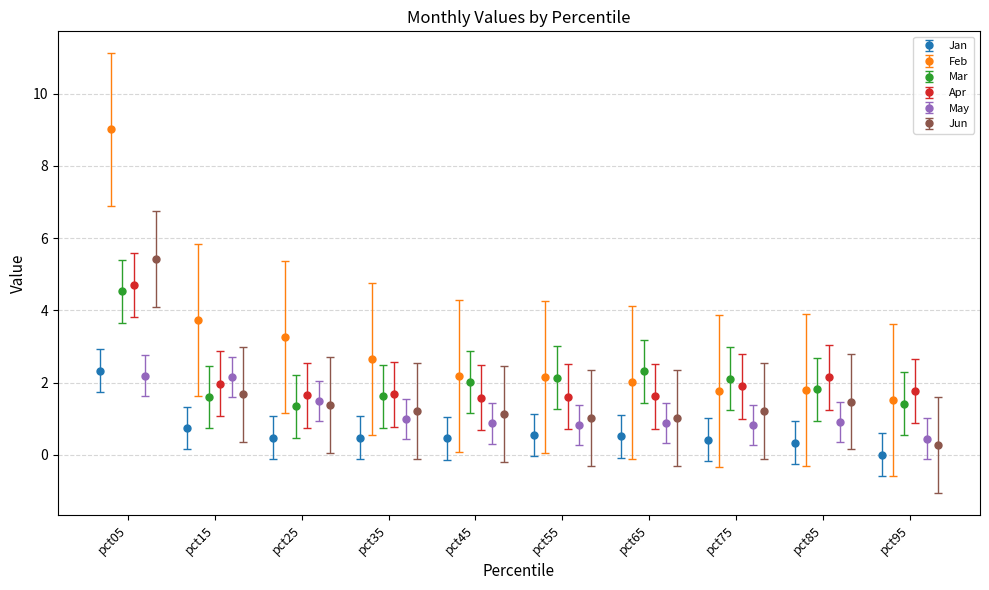

Are the bars grouped side by side (vs. stacked)?

Yes